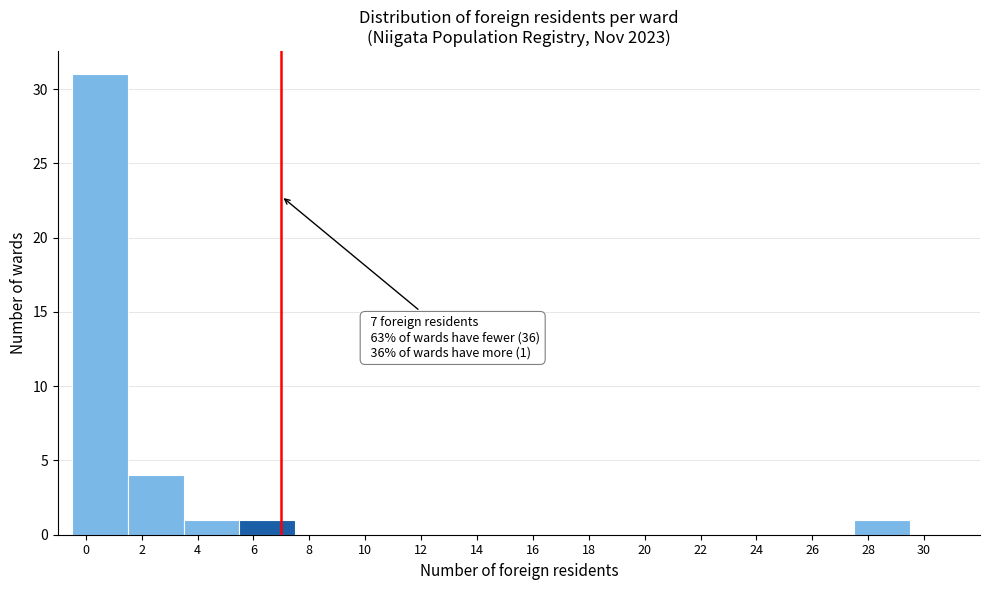

Which range on the x-axis has the tallest bar?

-0.5 to 1.5